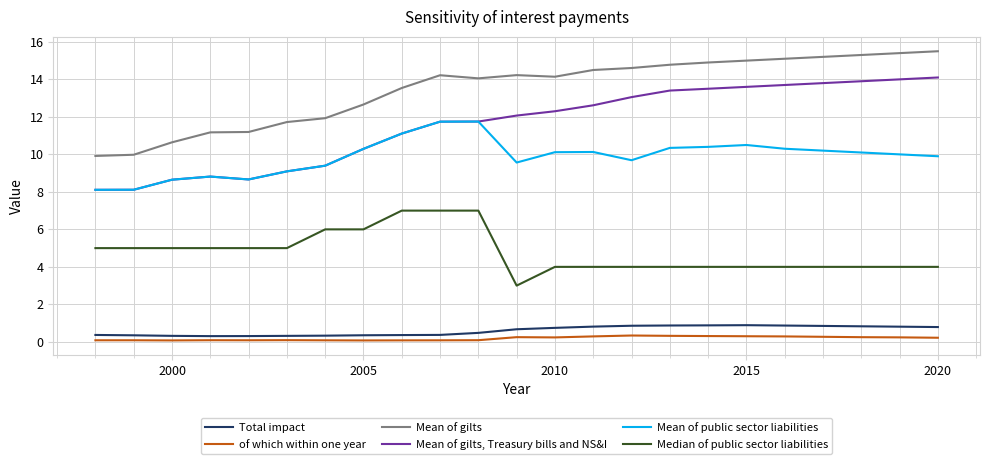

True or false: Median of public sector liabilities and Mean of gilts, Treasury bills and NS&I cross at least once.

False